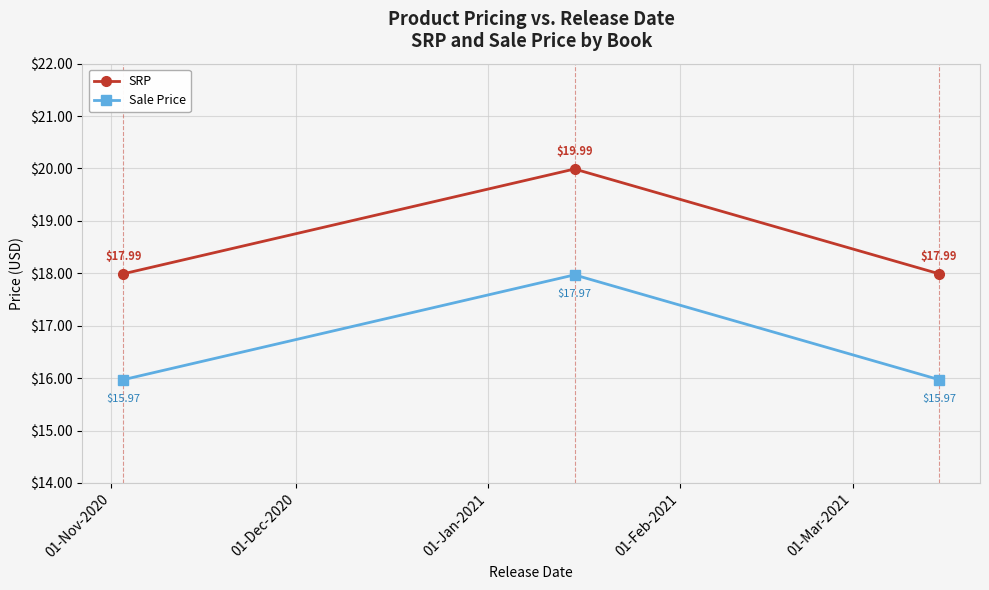

At how many categories does at least one series exceed 15?

3